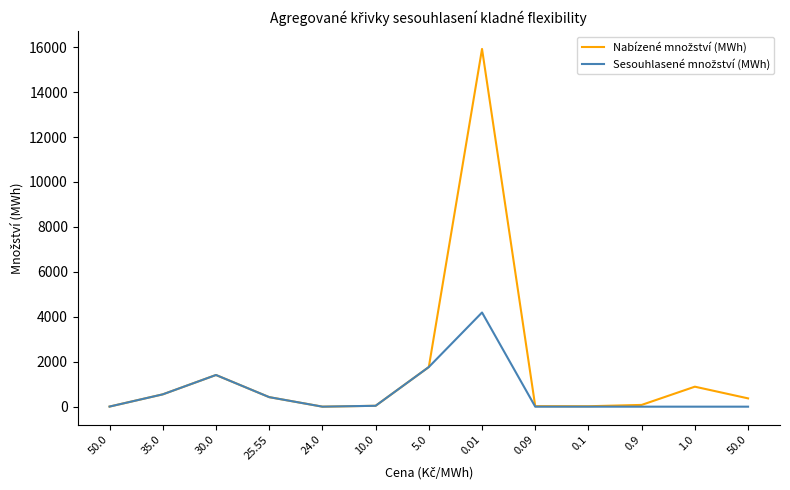

Does the chart display data point markers on the line(s)?

No